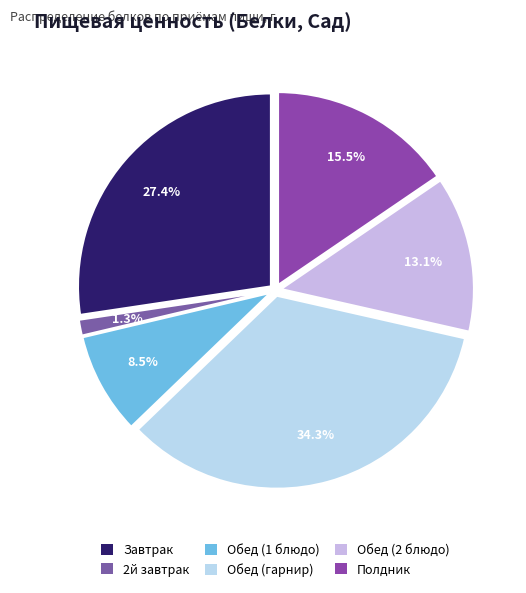

Is there a majority slice in this chart?

No